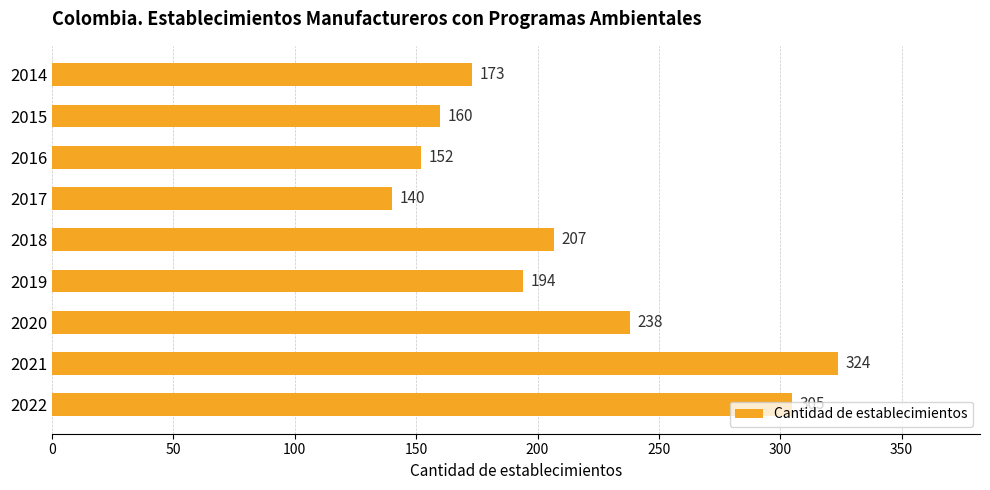

Which has a higher value, 2021 or 2017?

2021